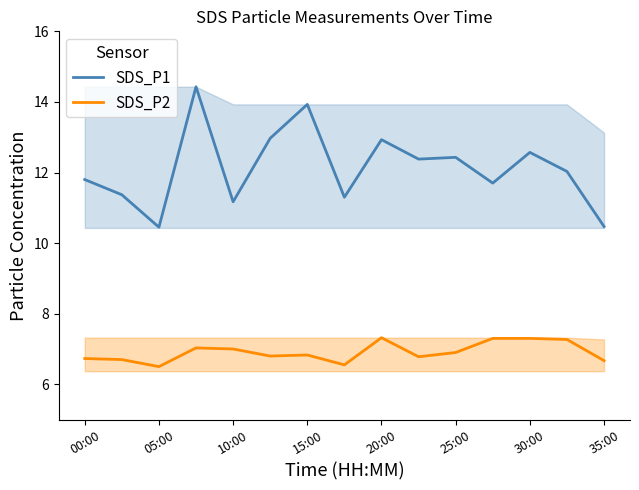

True or false: SDS_P2 and SDS_P1 cross at least once.

False